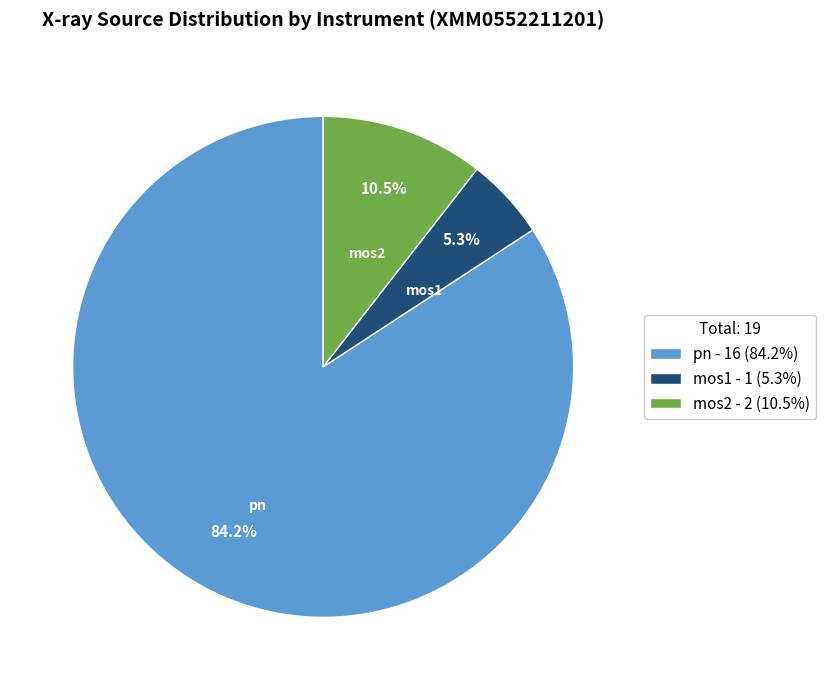

What percentage is the mos1 slice, to the nearest percent?

5%